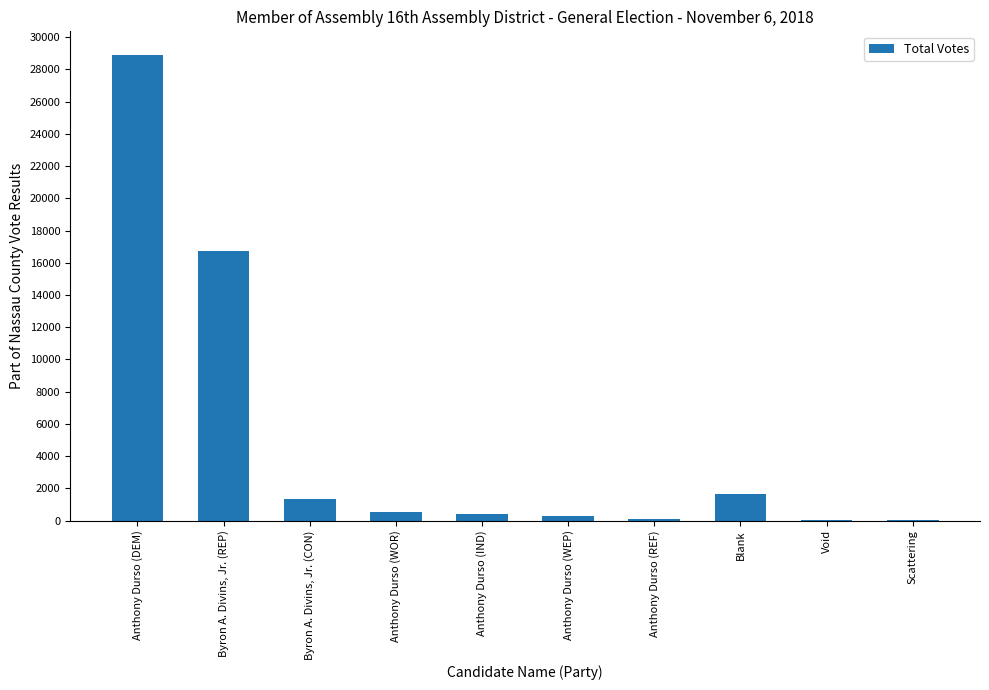

How many series are shown in this chart?

1